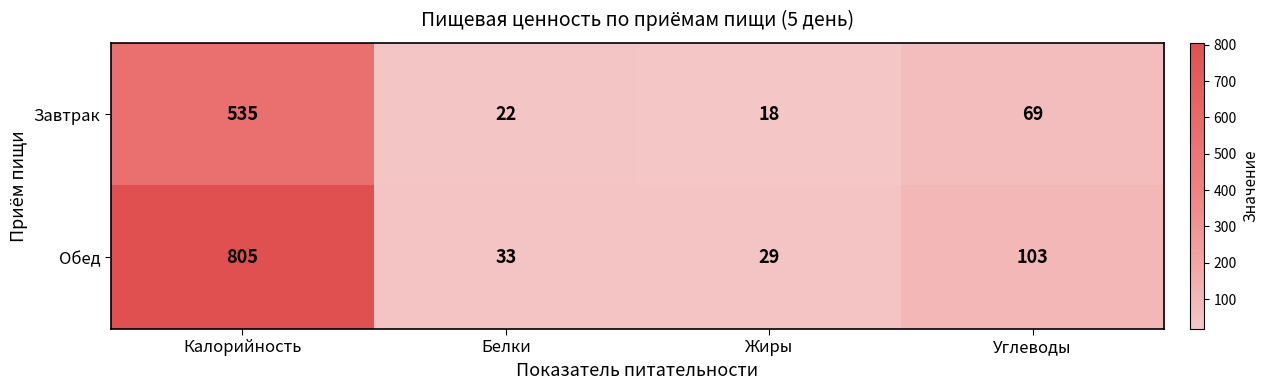

Reading left to right, transcribe all the data shown in this chart.

Завтрак: 535	22	18	69
Обед: 805	33	29	103